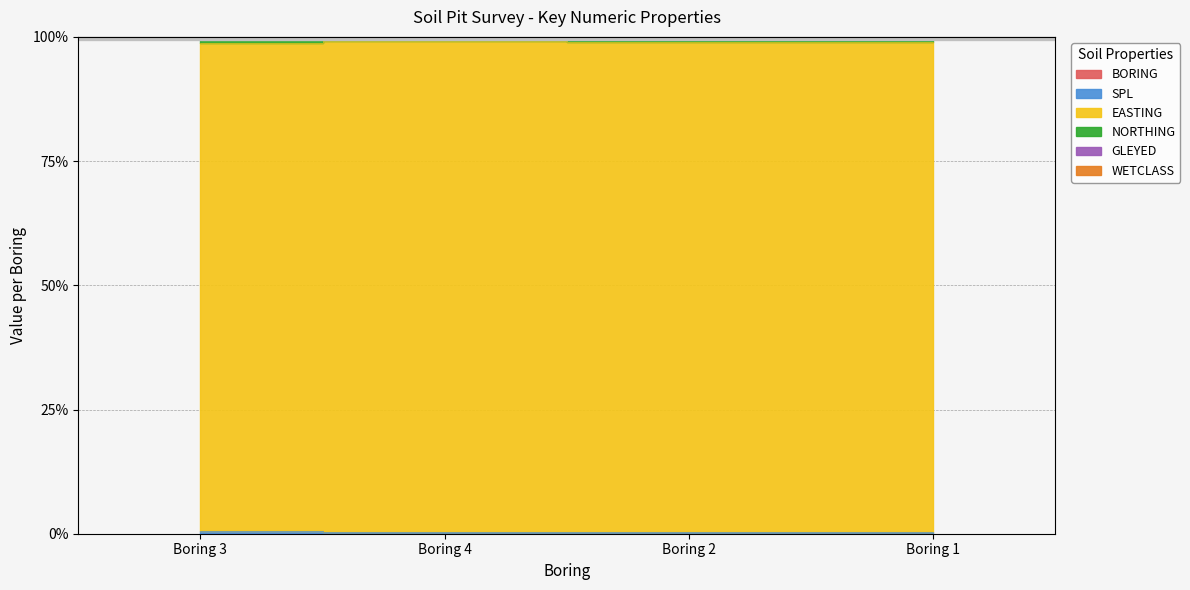

True or false: BORING and GLEYED cross at least once.

False